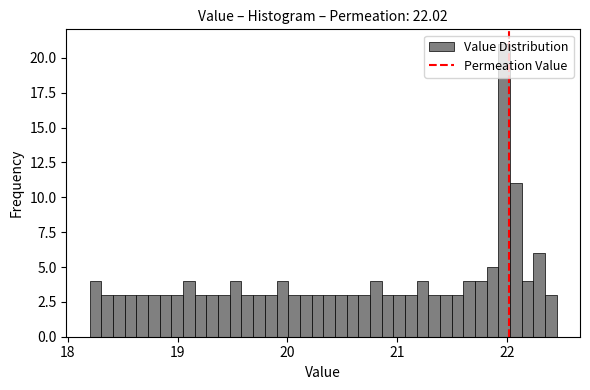

Read against the x-axis, roughly where is the centre of the tallest bar?

22.0